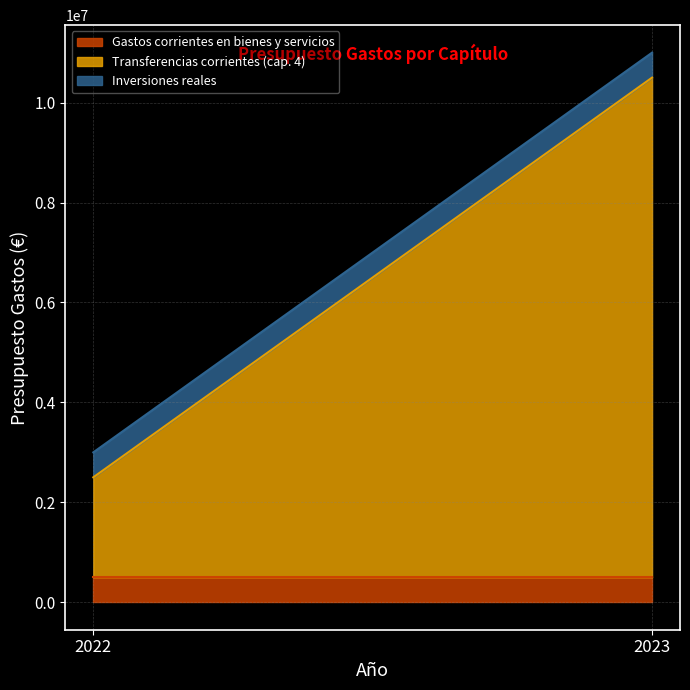

Which series has the largest range (max minus min)?

Transferencias corrientes (cap. 4)